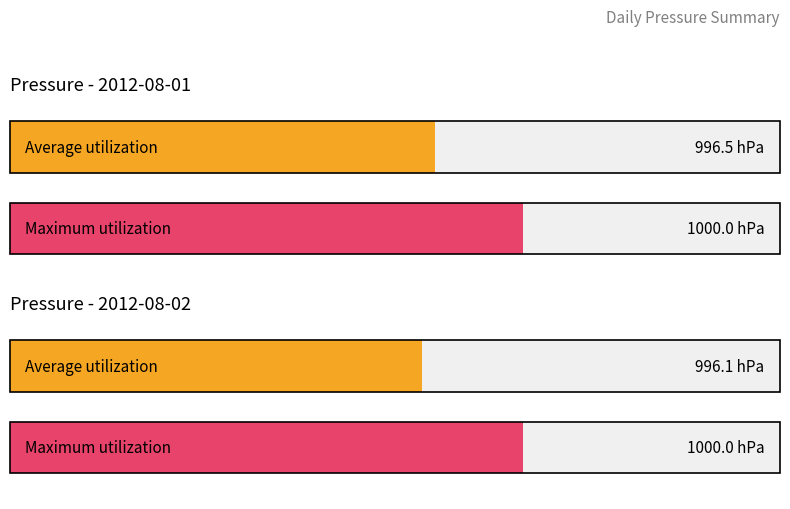

At which label does Average utilization reach its peak?

2012-08-01